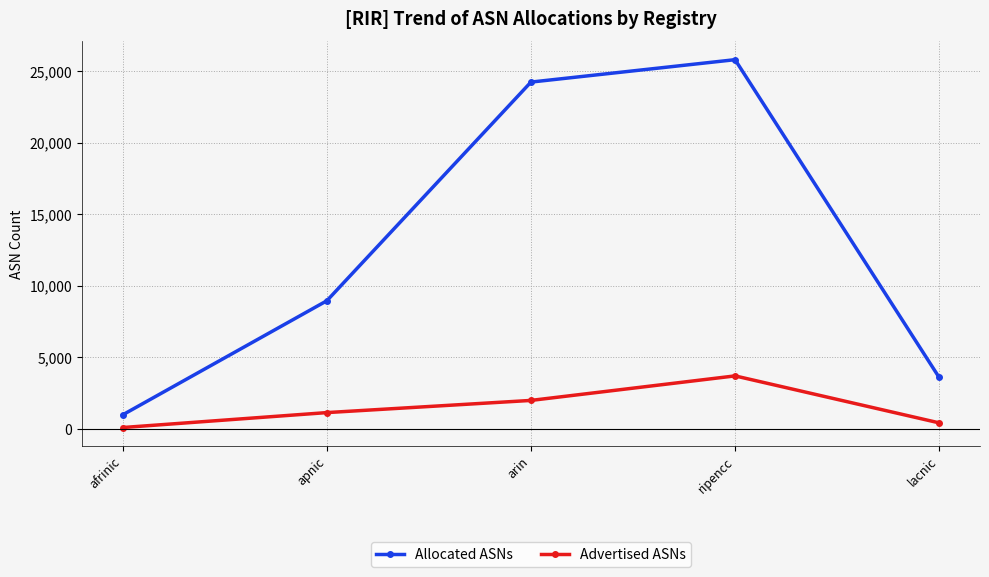

True or false: Advertised ASNs and Allocated ASNs intersect in this chart.

False